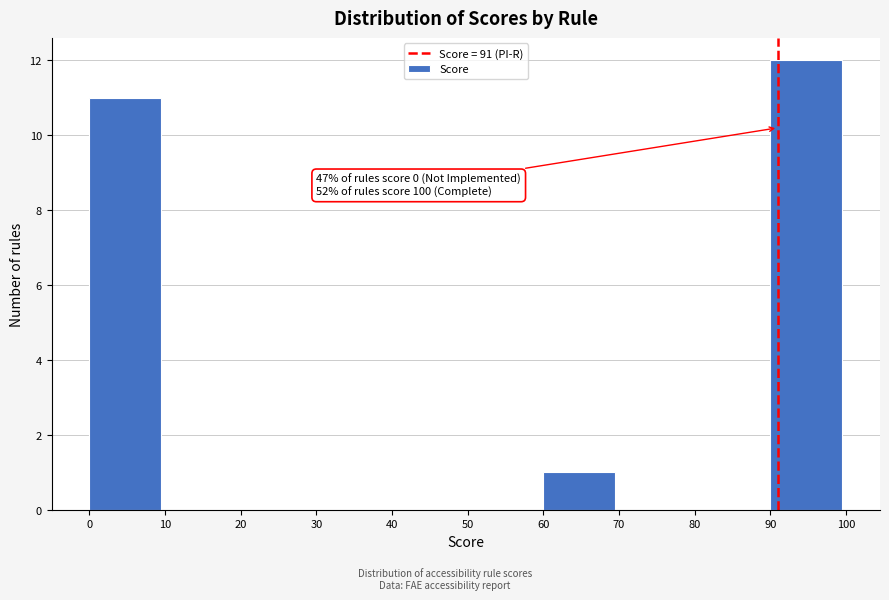

Which range on the x-axis has the tallest bar?

90 to 100